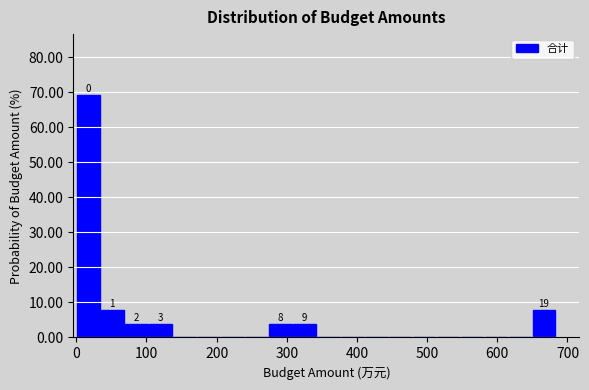

Around what value on the x-axis is the tallest bar? Give the approximate position of its centre, as read against the axis.

20